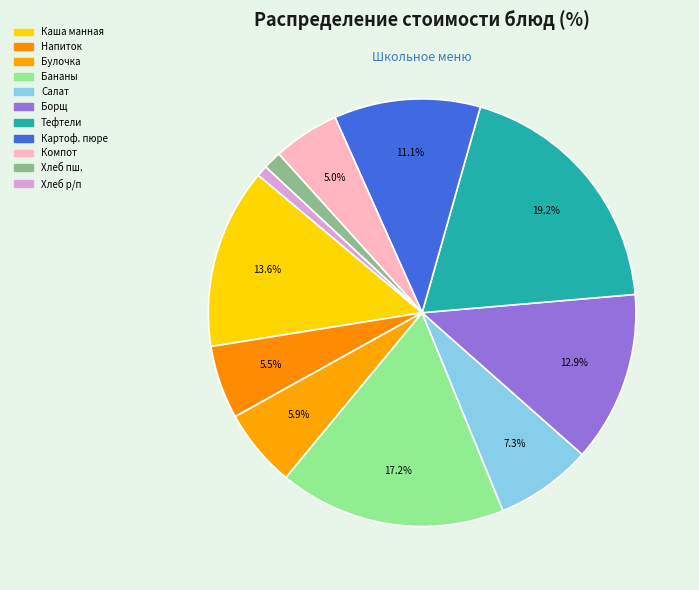

How many slices are in this pie chart?

11